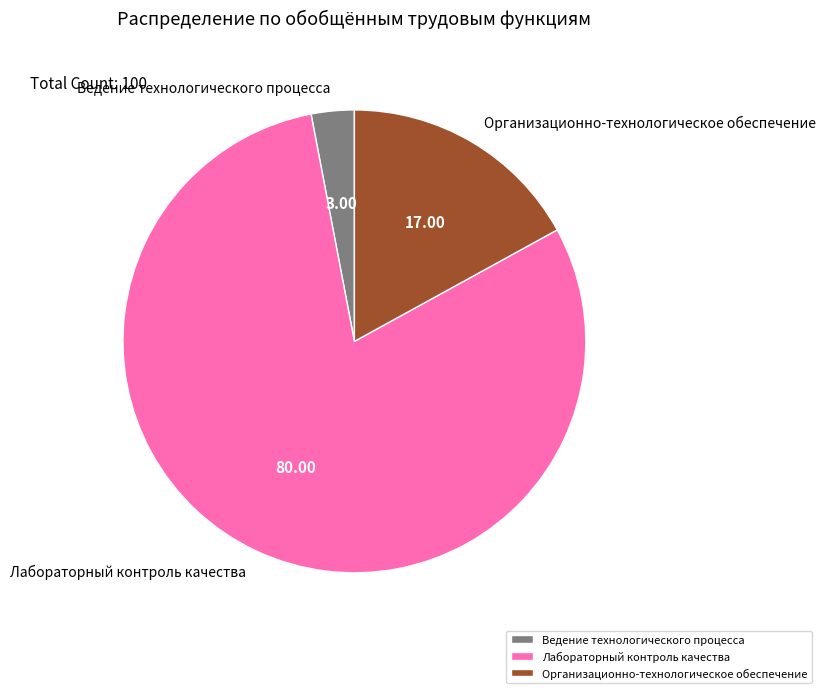

Is the sum of Лабораторный контроль качества and Ведение технологического процесса greater than half?

Yes